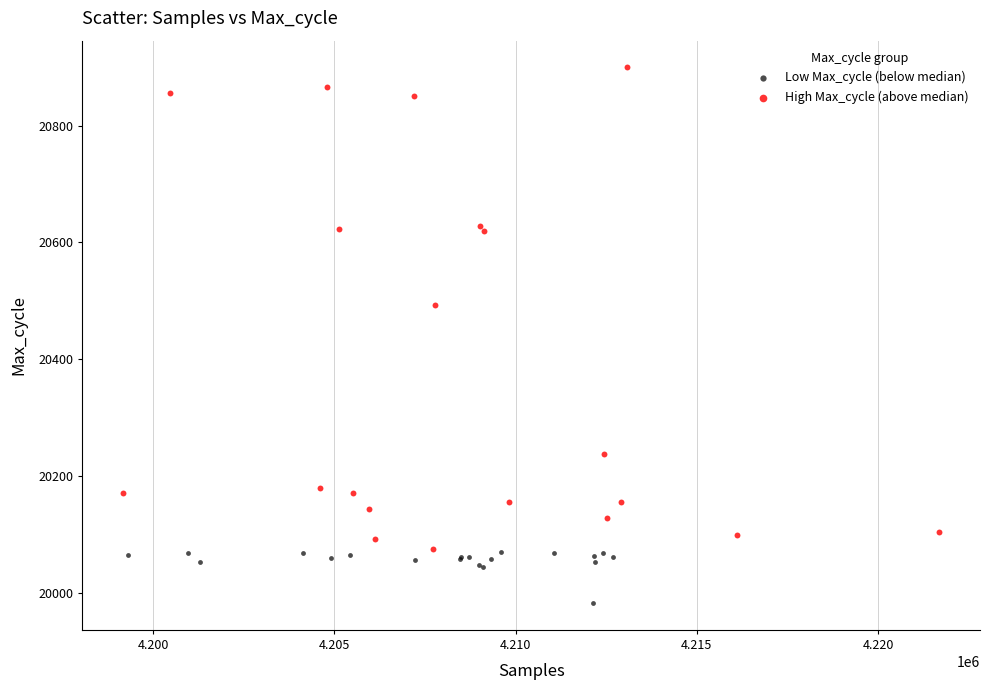

Which series reaches the maximum Y coordinate?

High Max_cycle (above median)